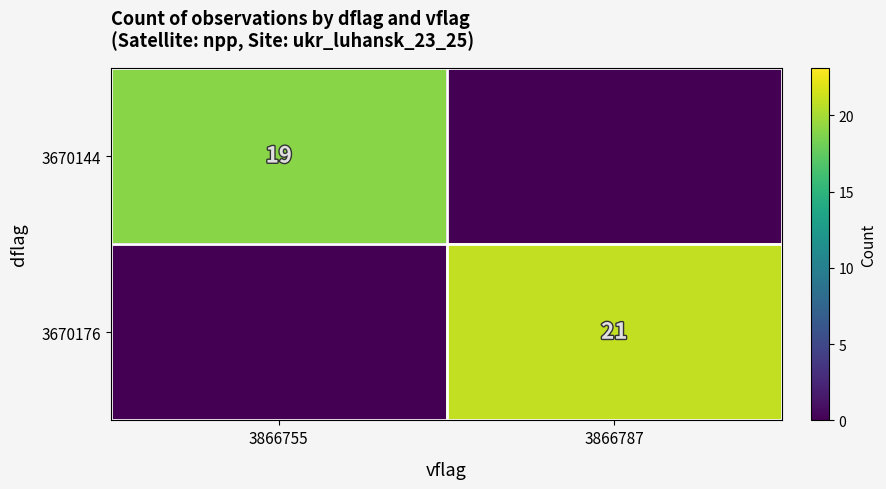

Is the value of 3670144 at 3866755 greater than the value of 3670176 at 3866787?

No